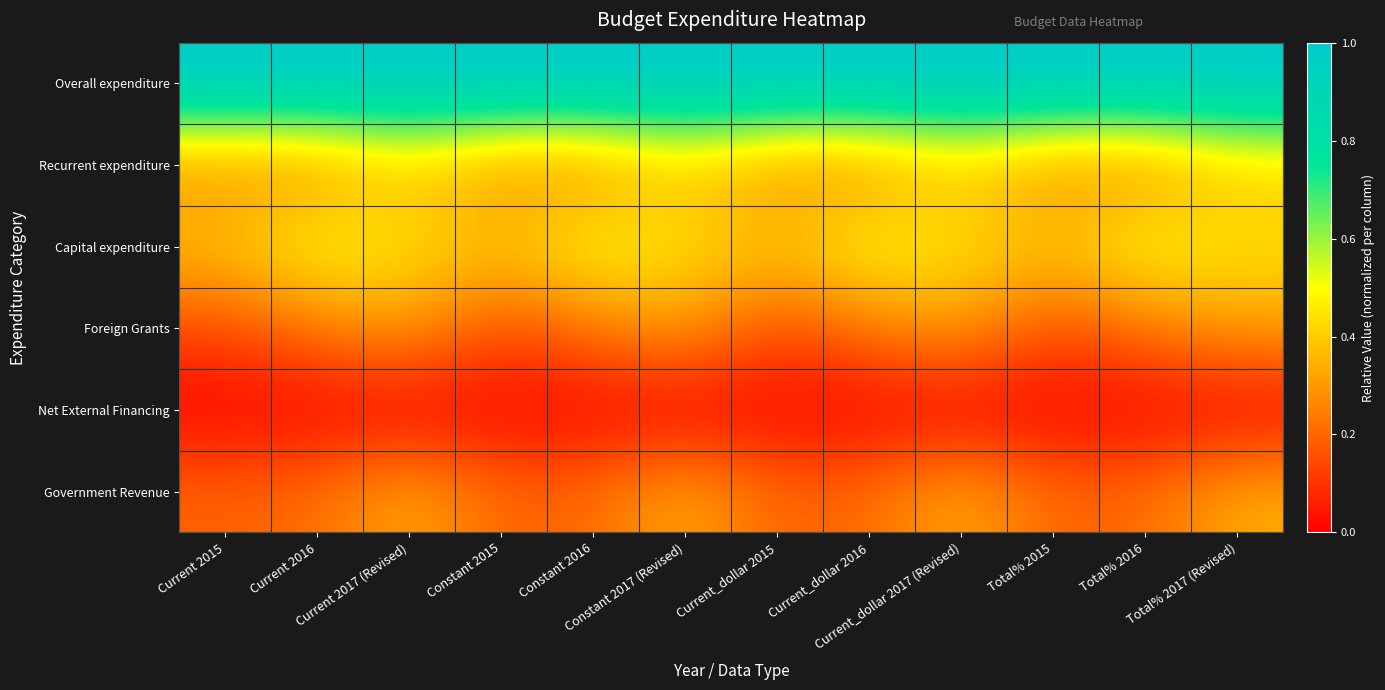

Reading left to right, what are all the values shown in this chart?

Overall expenditure: Current 2015=1.0	Current 2016=1.0	Current 2017 (Revised)=1.0	Constant 2015=1.0	Constant 2016=1.0	Constant 2017 (Revised)=1.0	Current_dollar 2015=1.0	Current_dollar 2016=1.0	Current_dollar 2017 (Revised)=1.0	Total% 2015=1.0	Total% 2016=1.0	Total% 2017 (Revised)=1.0
Recurrent expenditure: Current 2015=0.3	Current 2016=0.3	Current 2017 (Revised)=0.4	Constant 2015=0.3	Constant 2016=0.3	Constant 2017 (Revised)=0.4	Current_dollar 2015=0.3	Current_dollar 2016=0.3	Current_dollar 2017 (Revised)=0.4	Total% 2015=0.3	Total% 2016=0.3	Total% 2017 (Revised)=0.4
Capital expenditure: Current 2015=0.4	Current 2016=0.5	Current 2017 (Revised)=0.4	Constant 2015=0.4	Constant 2016=0.5	Constant 2017 (Revised)=0.4	Current_dollar 2015=0.4	Current_dollar 2016=0.5	Current_dollar 2017 (Revised)=0.4	Total% 2015=0.4	Total% 2016=0.5	Total% 2017 (Revised)=0.4
Foreign Grants: Current 2015=0.1	Current 2016=0.2	Current 2017 (Revised)=0.3	Constant 2015=0.1	Constant 2016=0.2	Constant 2017 (Revised)=0.3	Current_dollar 2015=0.1	Current_dollar 2016=0.2	Current_dollar 2017 (Revised)=0.3	Total% 2015=0.1	Total% 2016=0.2	Total% 2017 (Revised)=0.3
Net External Financing: Current 2015=0.0	Current 2016=0.0	Current 2017 (Revised)=0.0	Constant 2015=0.0	Constant 2016=0.0	Constant 2017 (Revised)=0.0	Current_dollar 2015=0.0	Current_dollar 2016=0.0	Current_dollar 2017 (Revised)=0.0	Total% 2015=0.0	Total% 2016=0.0	Total% 2017 (Revised)=0.0
Government Revenue: Current 2015=0.2	Current 2016=0.2	Current 2017 (Revised)=0.3	Constant 2015=0.2	Constant 2016=0.2	Constant 2017 (Revised)=0.3	Current_dollar 2015=0.2	Current_dollar 2016=0.2	Current_dollar 2017 (Revised)=0.3	Total% 2015=0.2	Total% 2016=0.2	Total% 2017 (Revised)=0.3